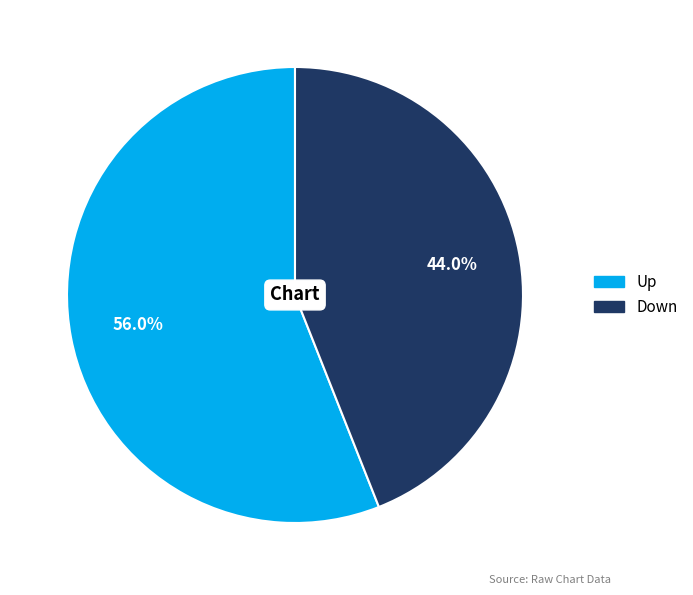

Does any single category account for the majority?

Yes